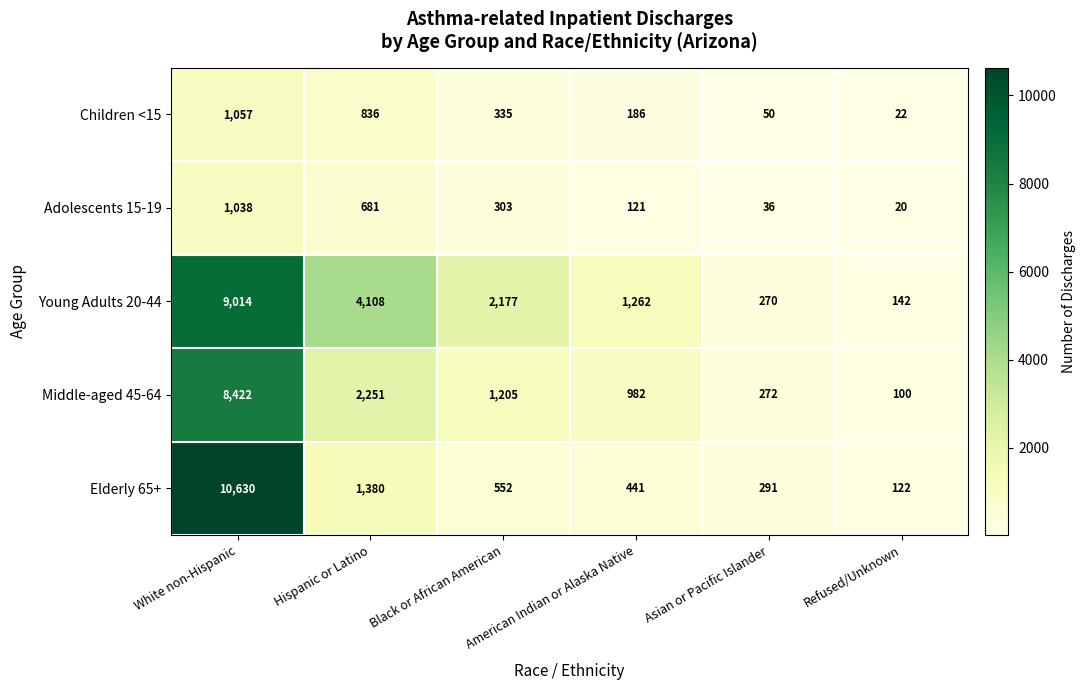

How many data points does each series have?

6